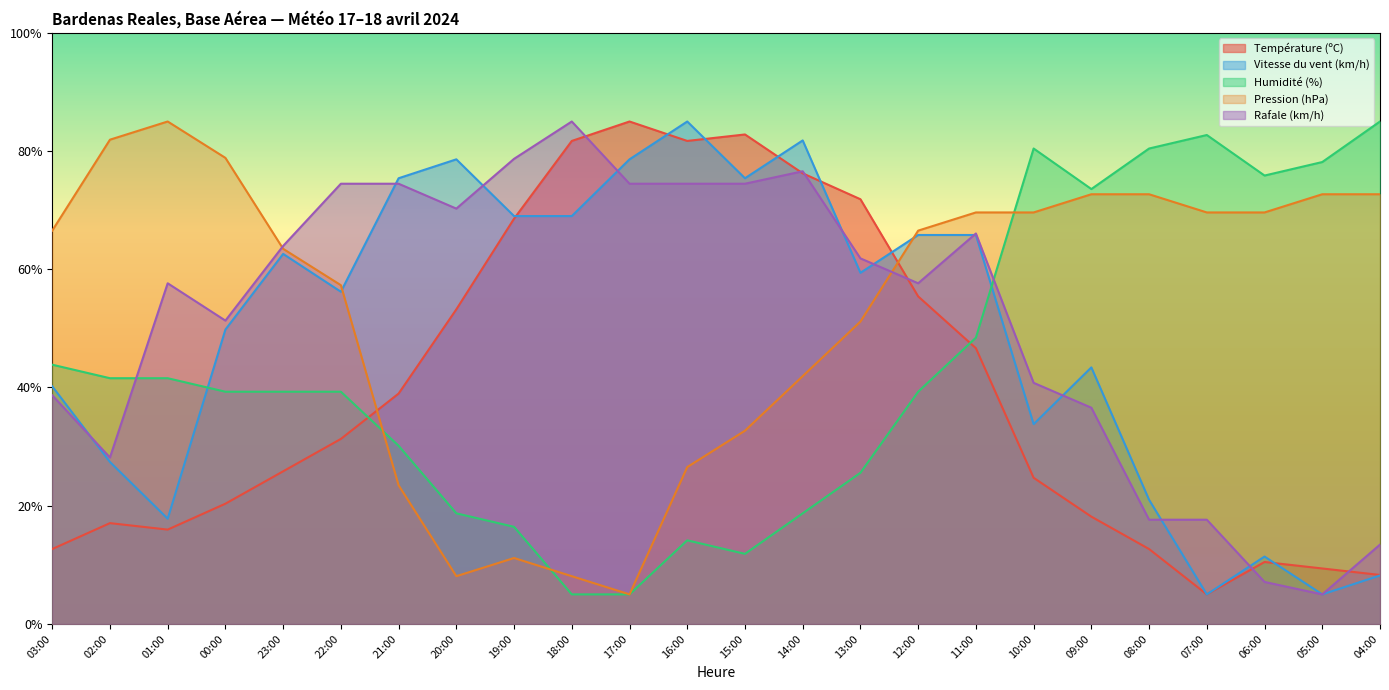

Does the chart display data point markers on the line(s)?

No